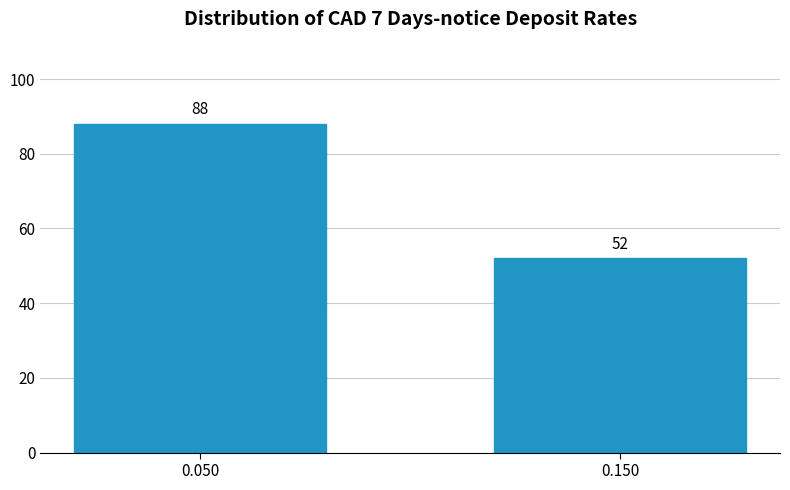

Reading left to right, list all the values displayed in this chart.

0.050=88	0.150=52